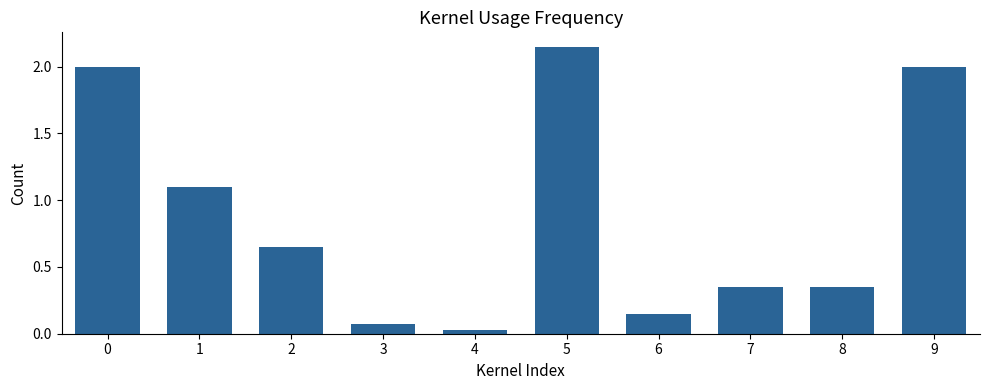

What is the sum of all values?

8.8